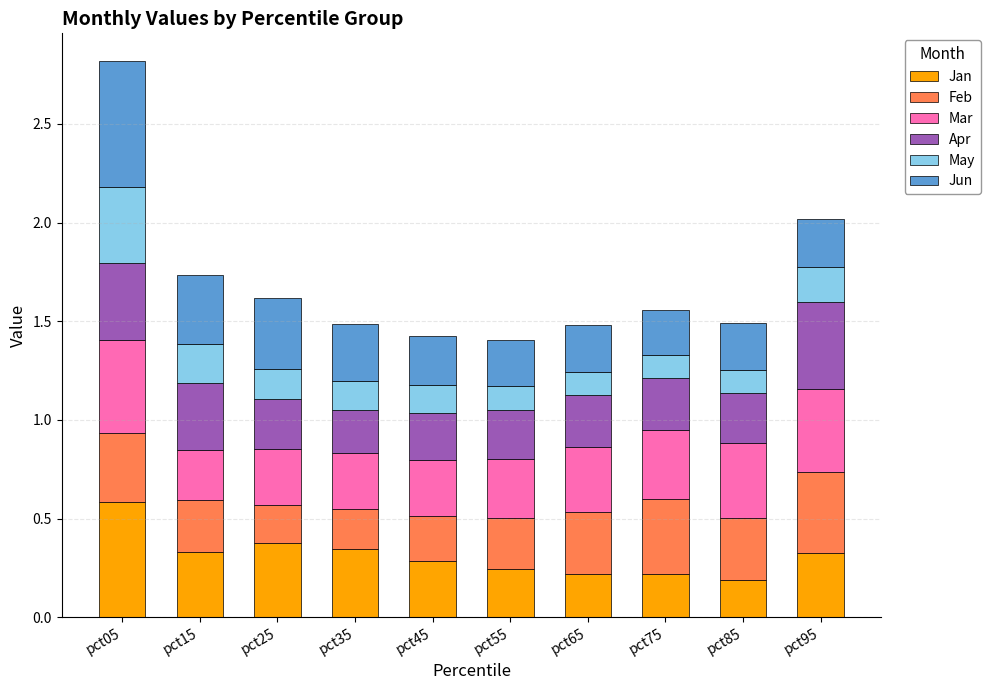

How many Jan values are between 0 and 1?

10